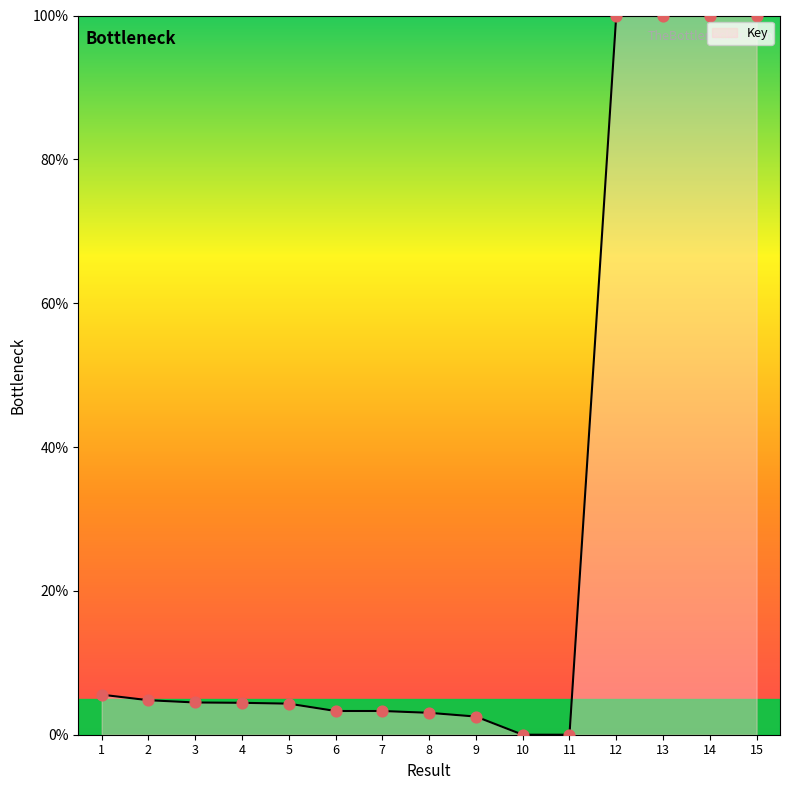

Which has a higher value, 11 or 1?

1